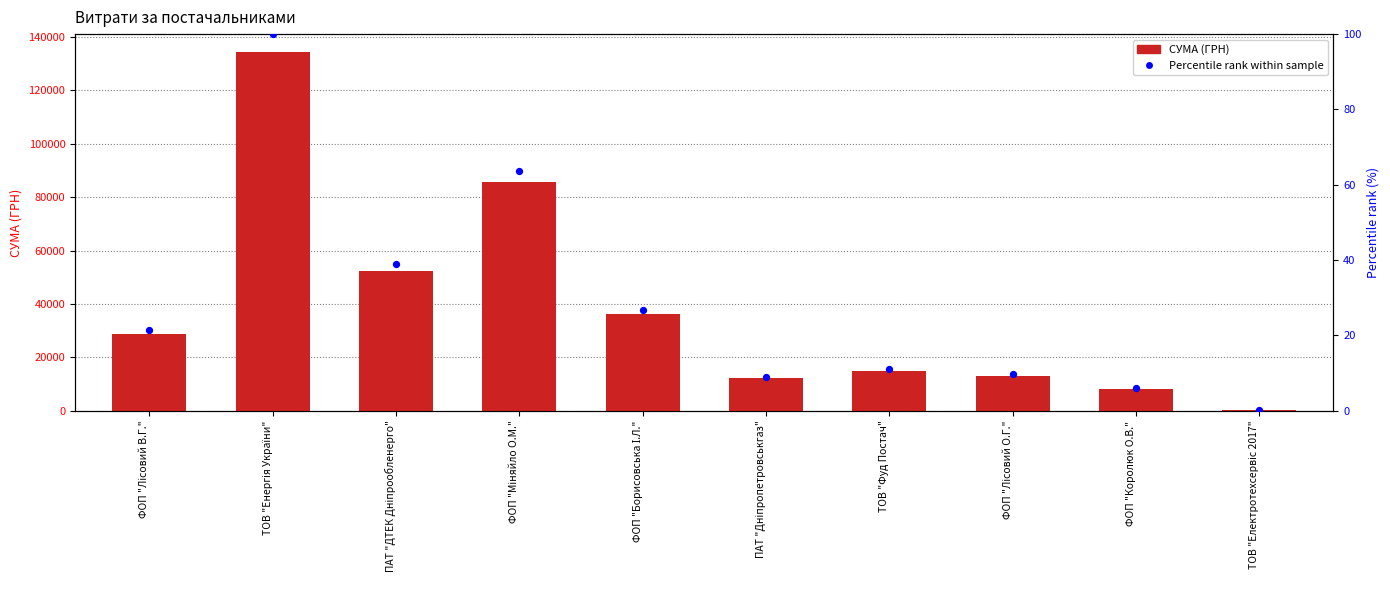

At which category is the sum across all series the highest?

ТОВ "Енергія України"